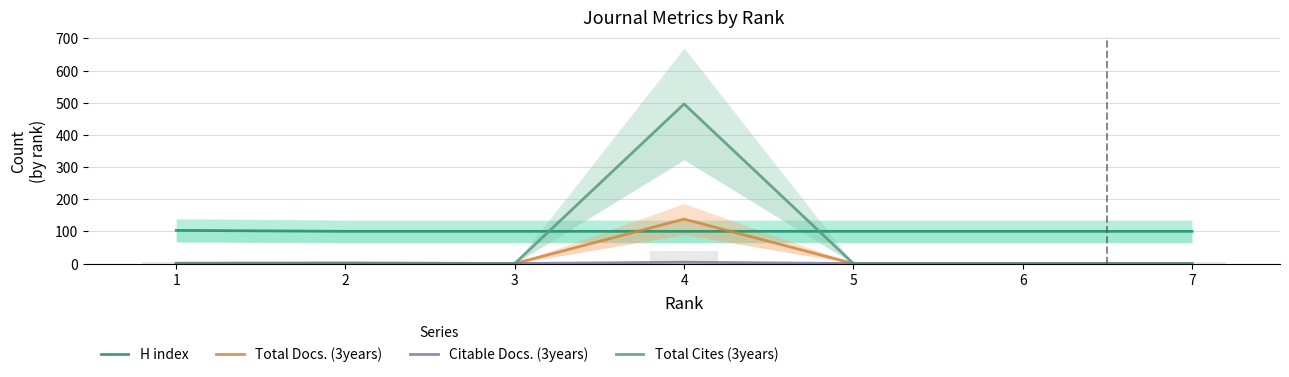

What is the spread (max minus min) of values at 3?

100